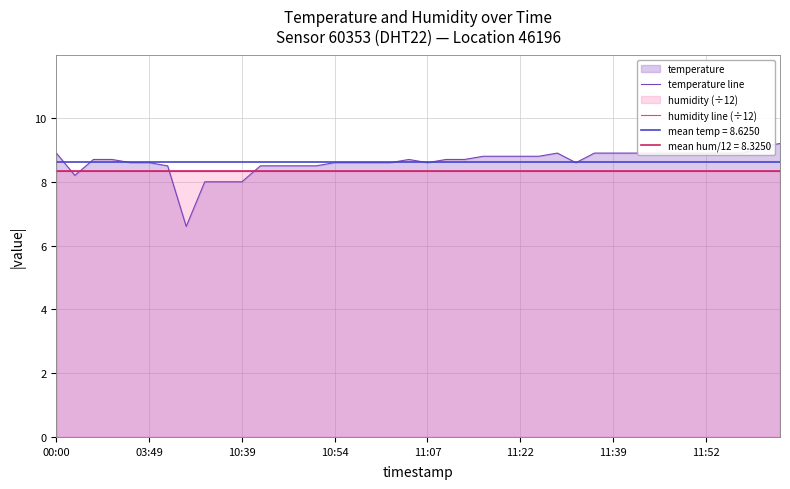

Which series ends up on top after the final intersection of humidity line (÷12) and temperature line?

temperature line